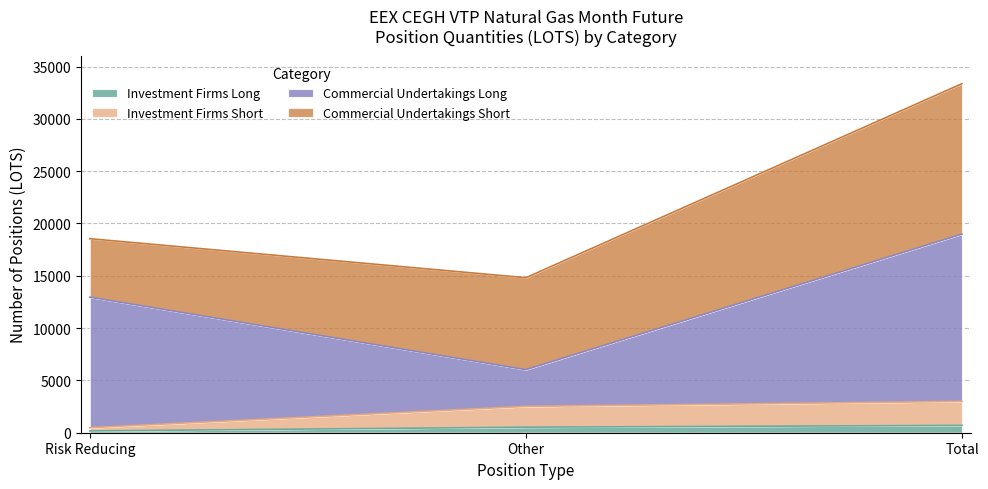

At which category is the sum across all series the highest?

Total